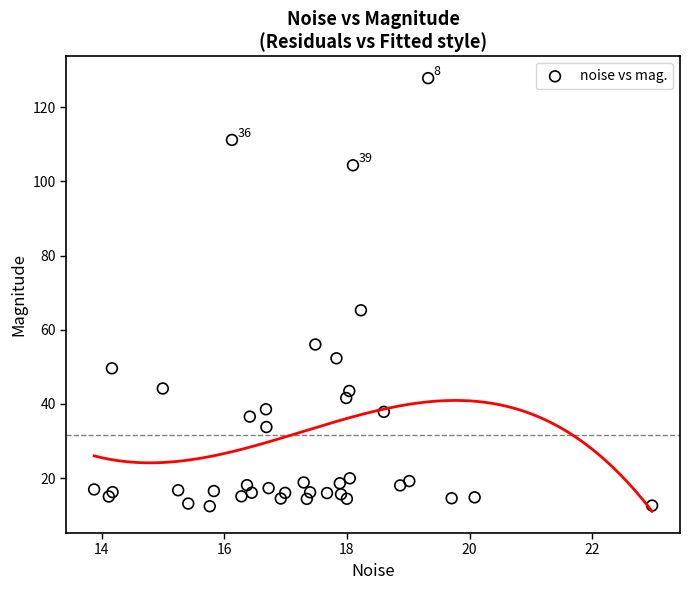

What Y value in the scatter plot is closest to 70?

65.2